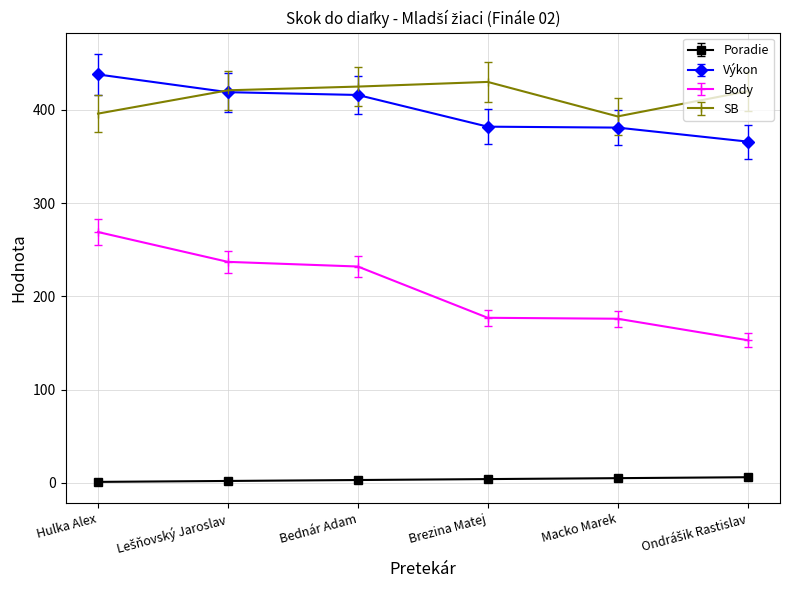

The SB series shows 563 at Bednár Adam. True or false?

False